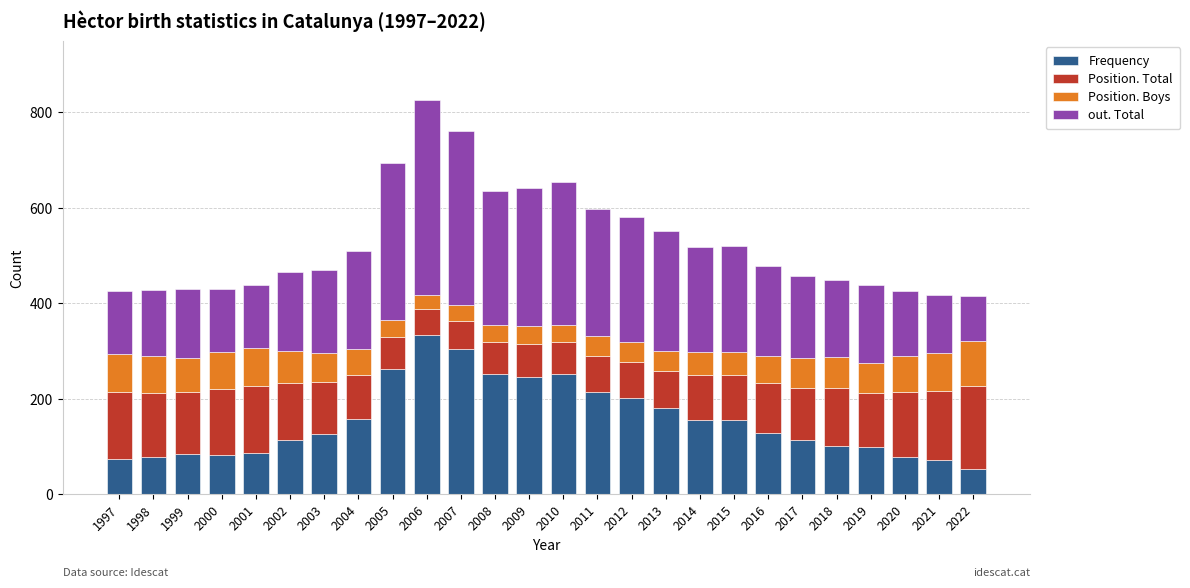

What is the total value across all series at 2012?

580